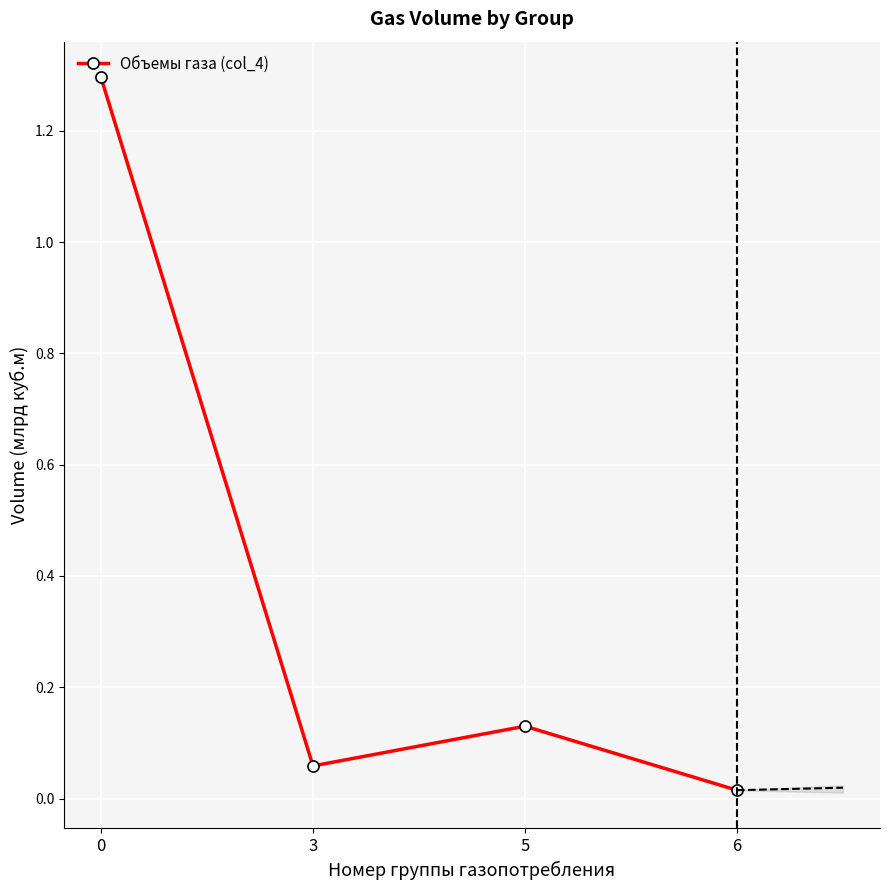

Is it true that the value at 5 is 0.0?

False